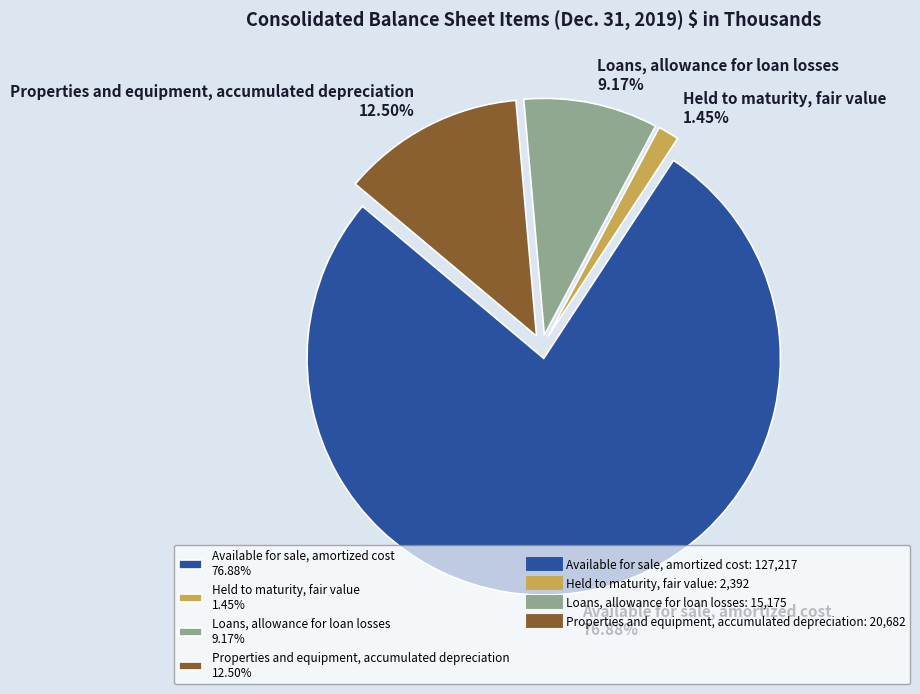

Count the number of slices in the pie.

4